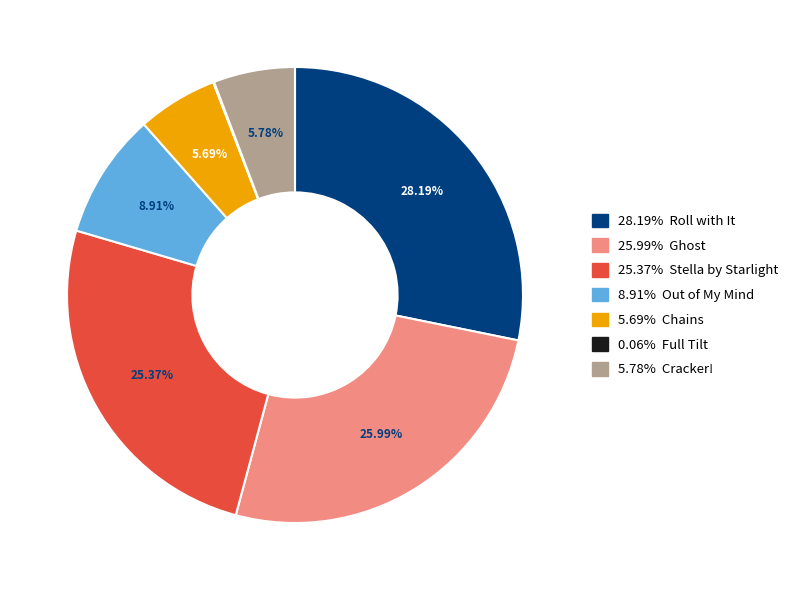

Is there a majority slice in this chart?

No